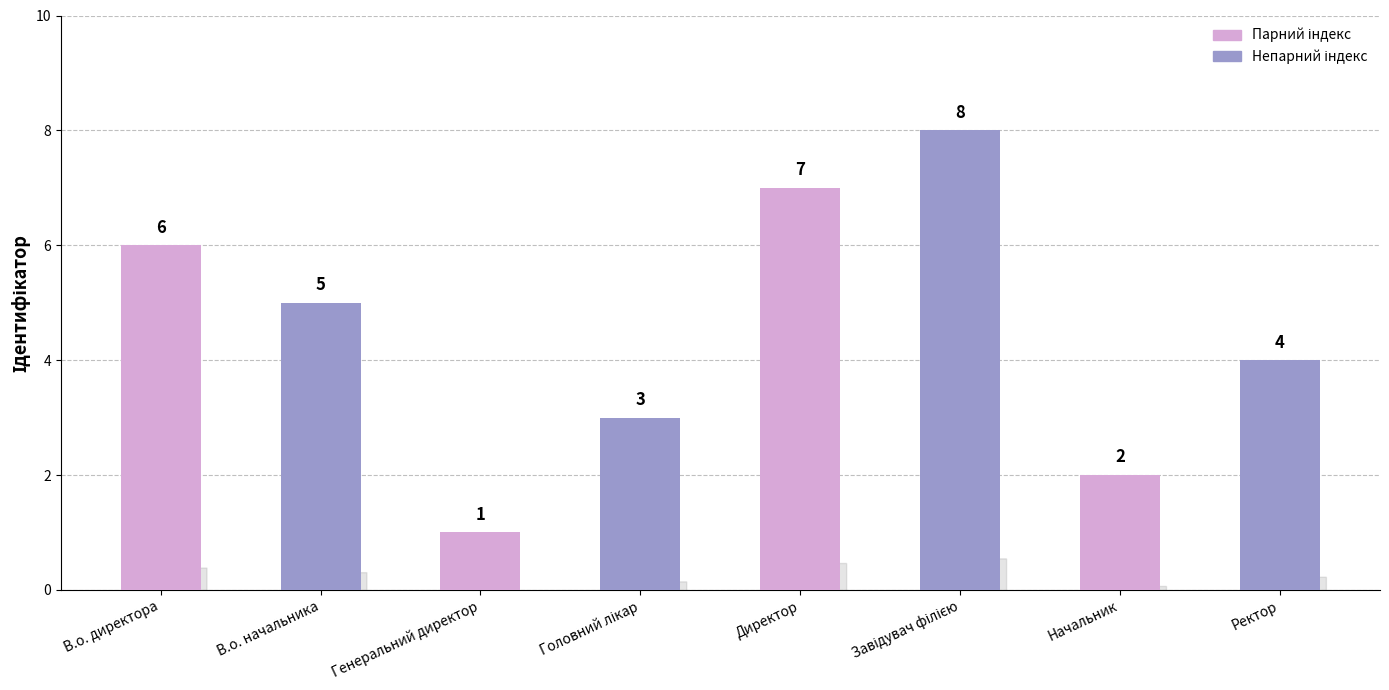

Does the chart contain stacked bars?

No